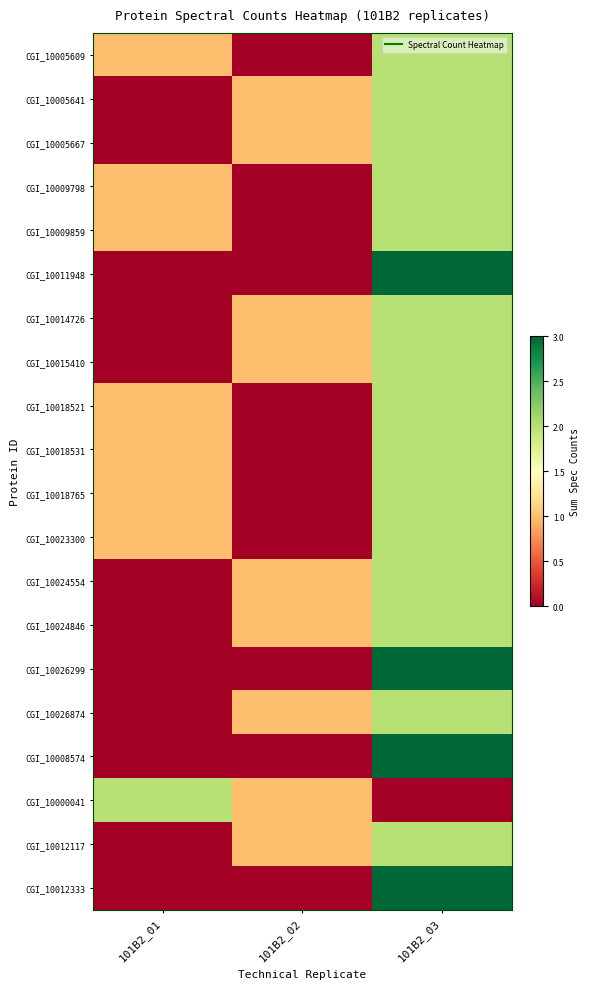

Which series changed the most between 101B2_01 and 101B2_03?

CGI_10011948